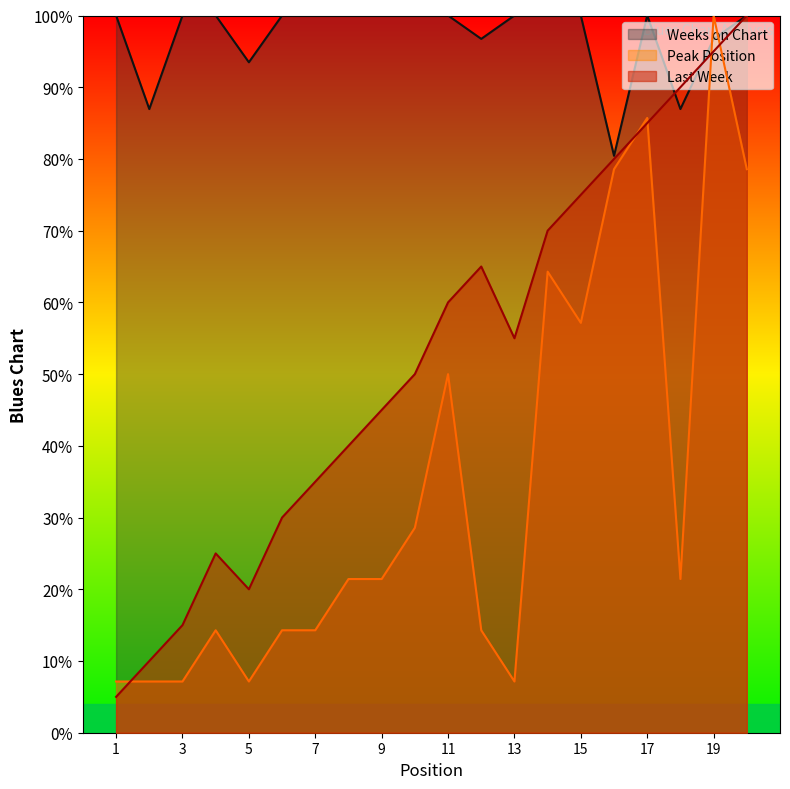

Where does the Peak Position series first go above 21?

8